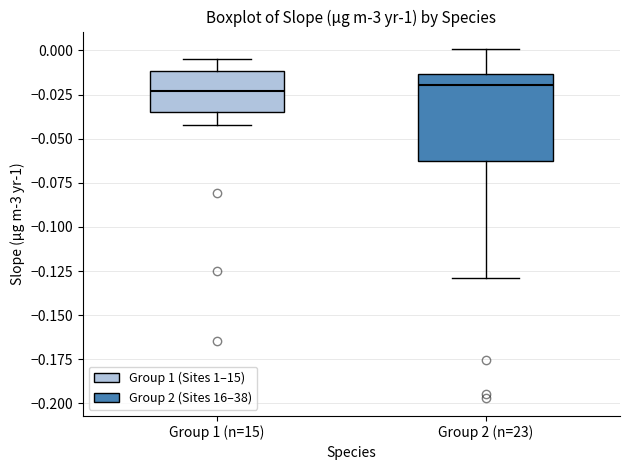

Reading left to right, transcribe this box plot: for each box, give where its median line is, the range the box spans, and where its two whiskers end, as read against the y-axis. The values are not printed on the chart, so give them approximately, as read against the axis.

Group 1 (n=15): median -0.025, box -0.035 to -0.010, whiskers -0.045 to -0.005
Group 2 (n=23): median -0.020, box -0.060 to -0.015, whiskers -0.130 to 0.000